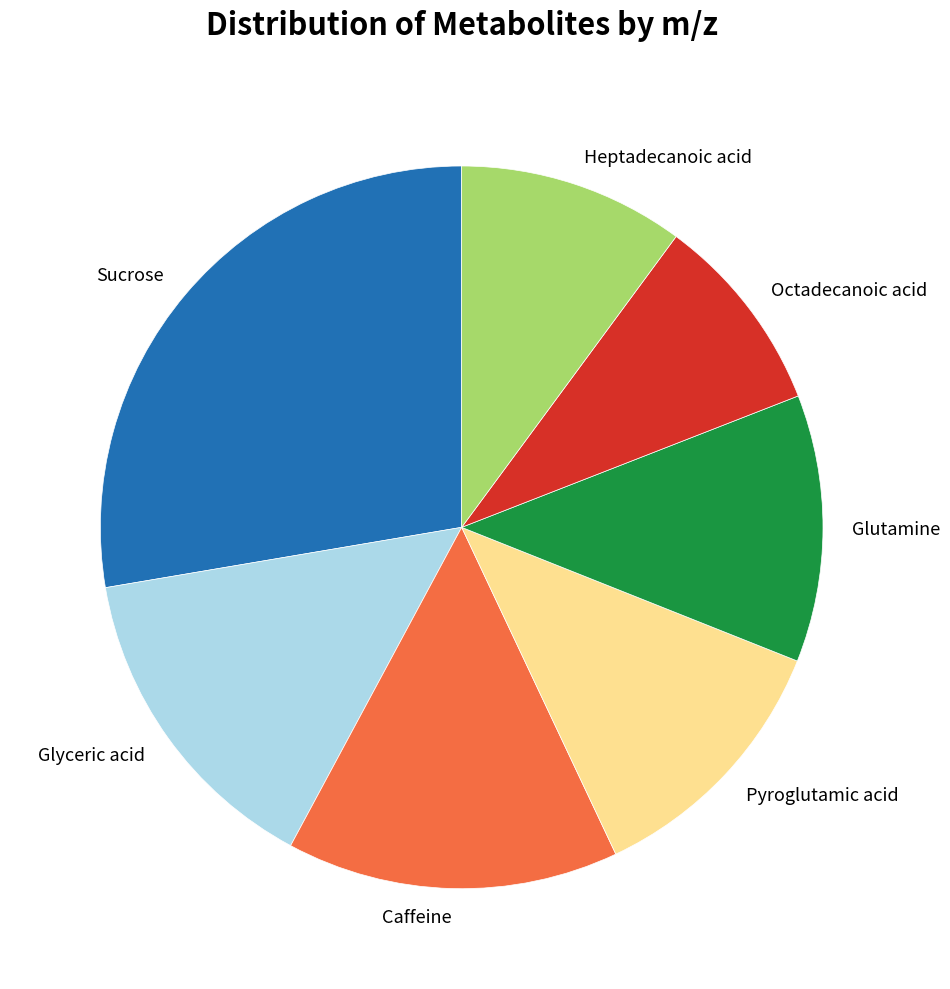

Which category has the smallest portion of the pie?

Octadecanoic acid